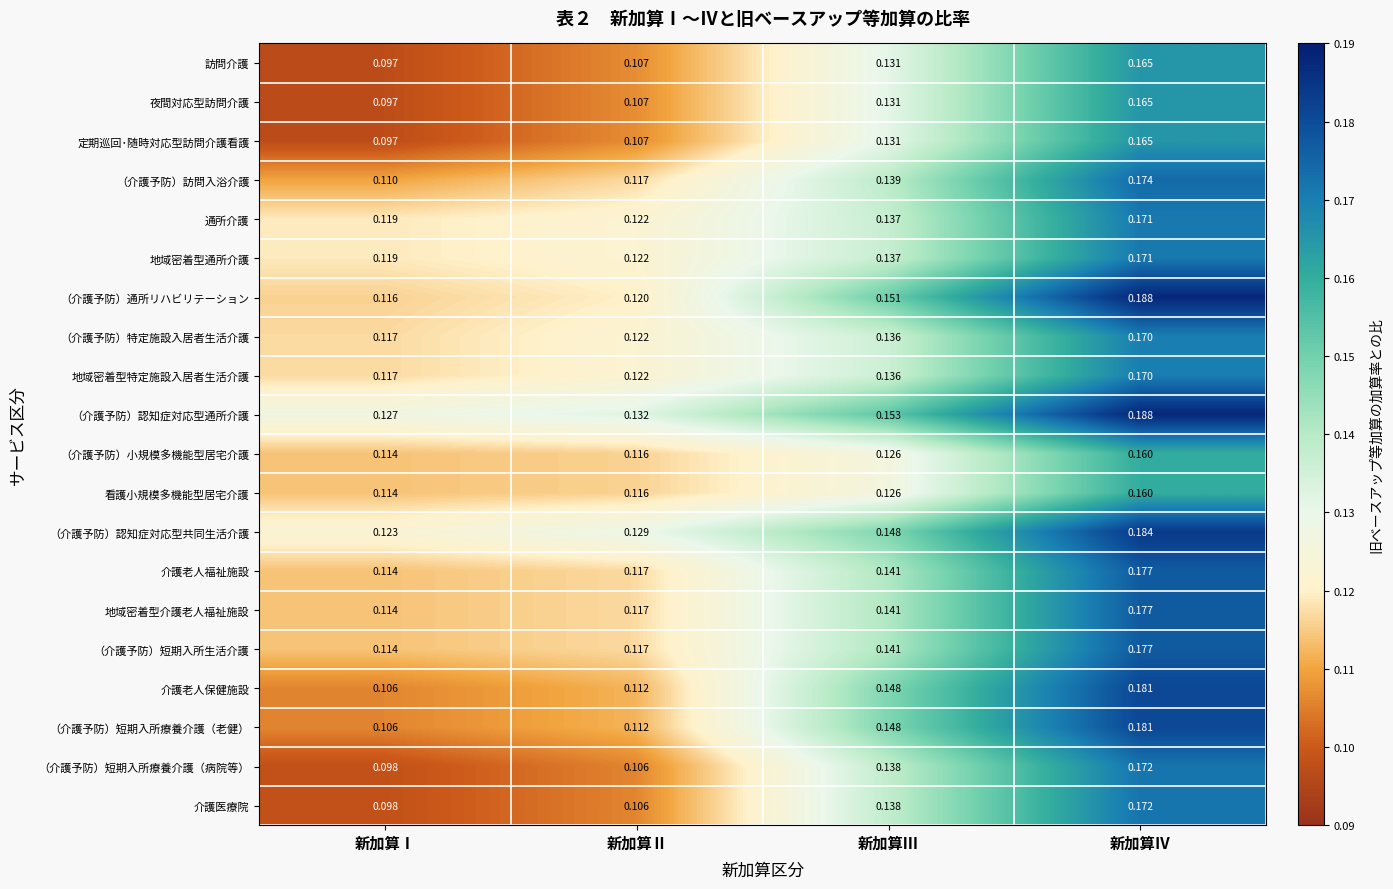

Rank the categories by （介護予防）特定施設入居者生活介護 value from lowest to highest.

新加算Ⅰ, 新加算Ⅱ, 新加算Ⅲ, 新加算Ⅳ